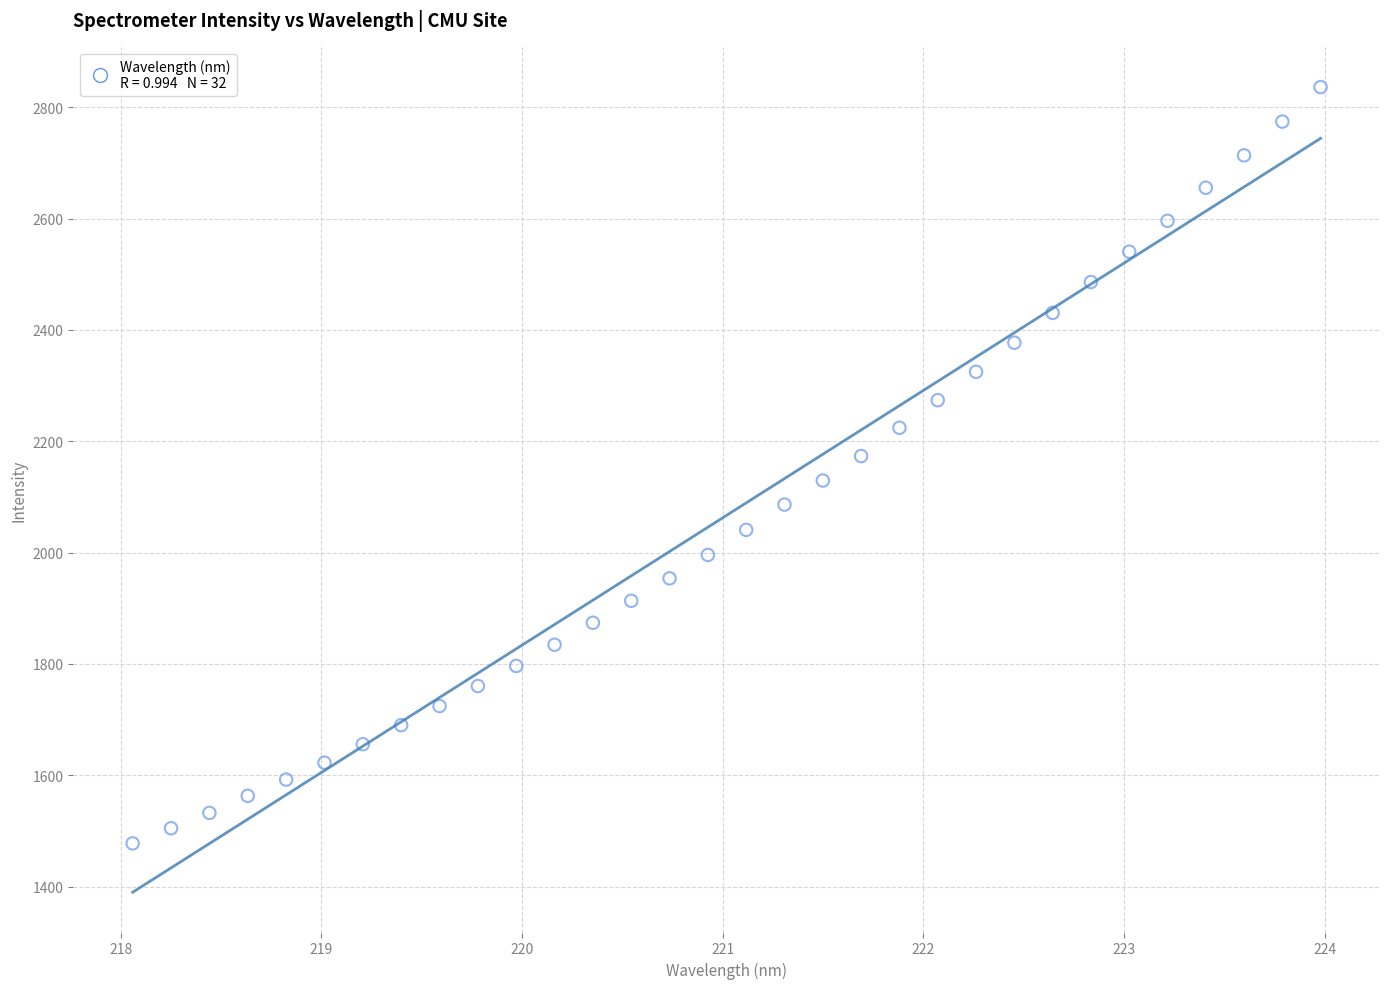

What is the range of X values (max minus min)?

5.9